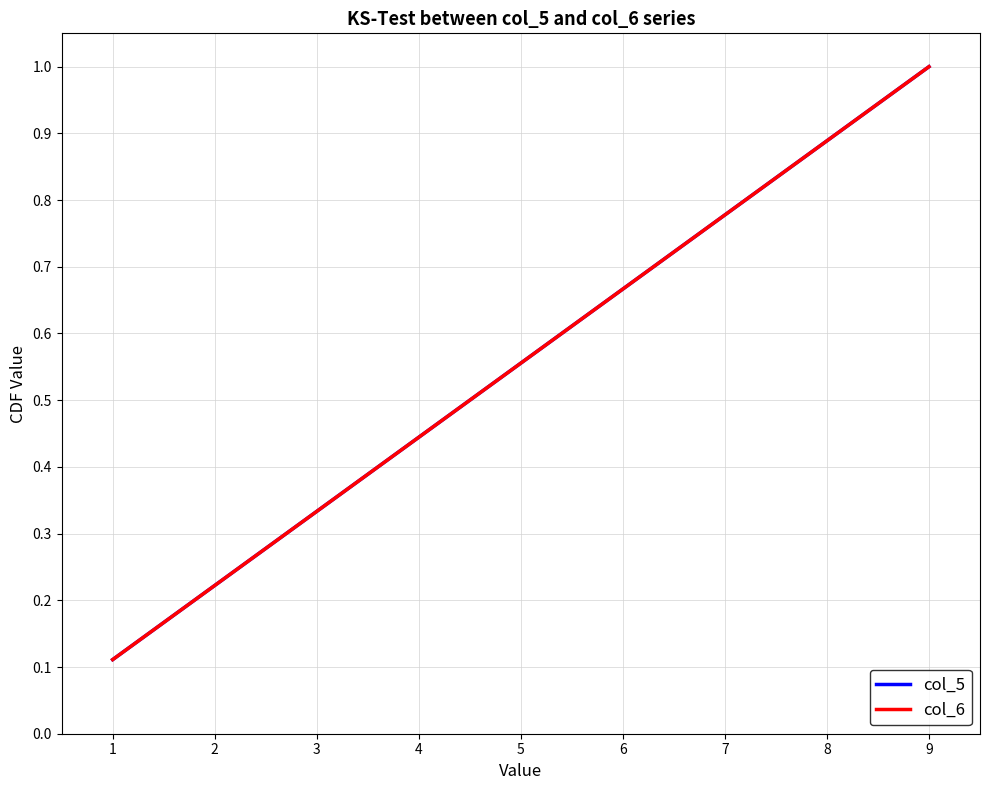

What is the difference between the col_5 values at 9 and 3?

0.7